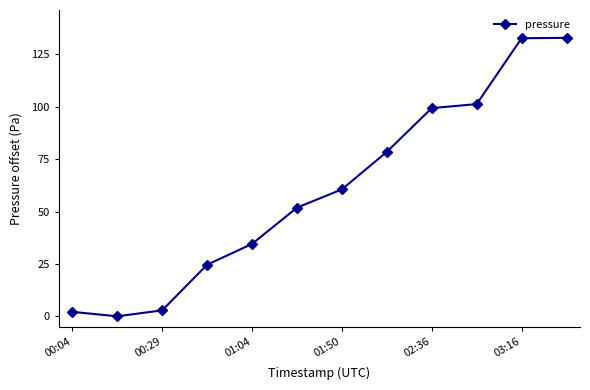

What is the value of the 5th point from the left?

34.6